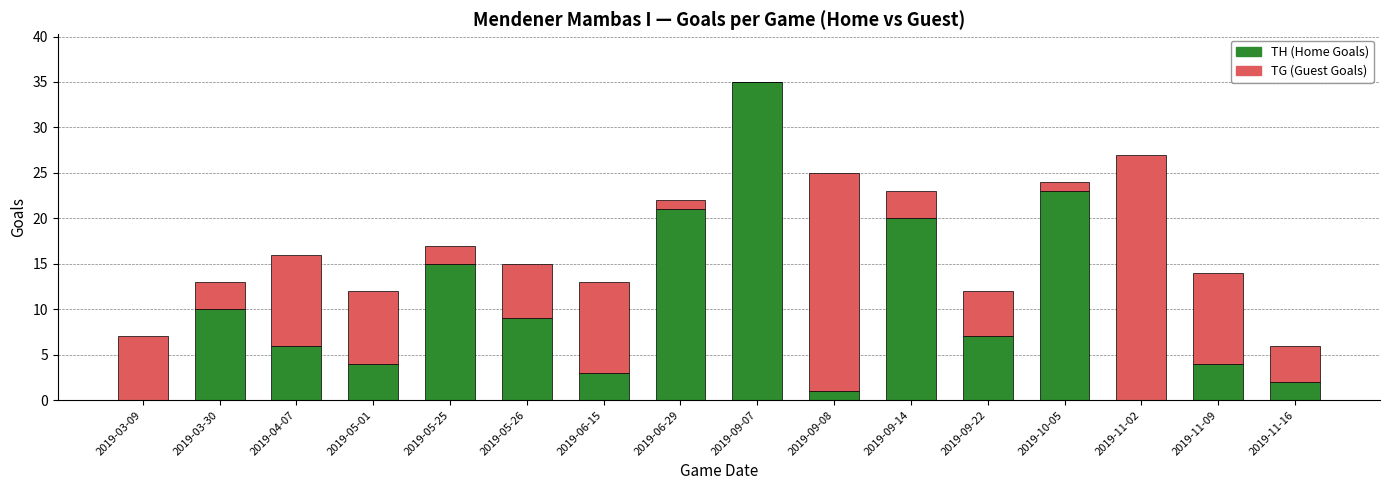

The TH (Home Goals) series shows 7 at 2019-09-22. True or false?

True